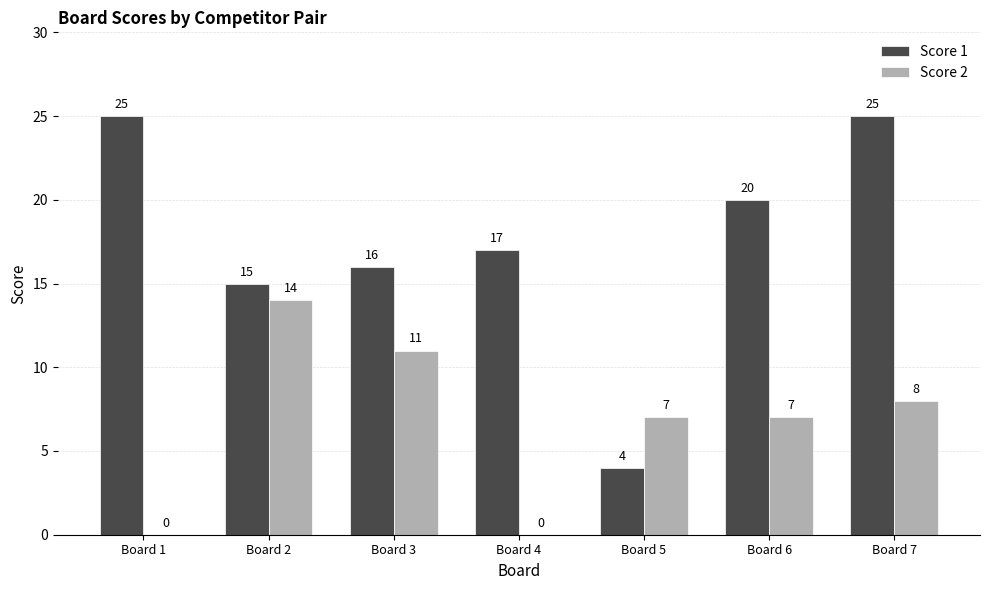

What are all the series names shown in the legend?

Score 1, Score 2